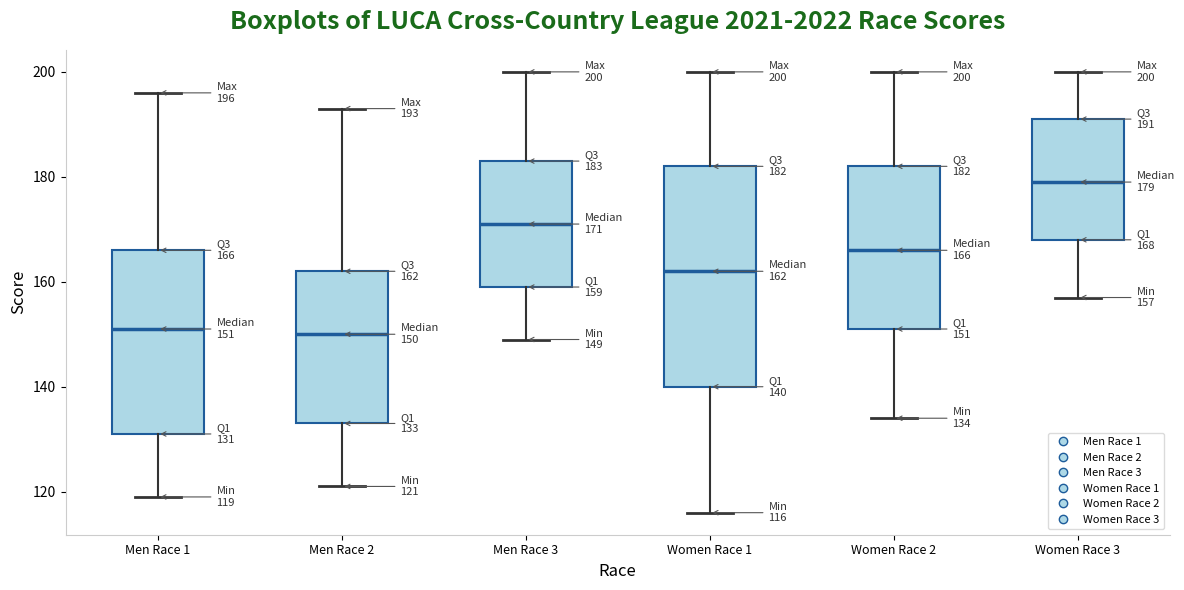

Which box has the highest median line?

Women Race 3